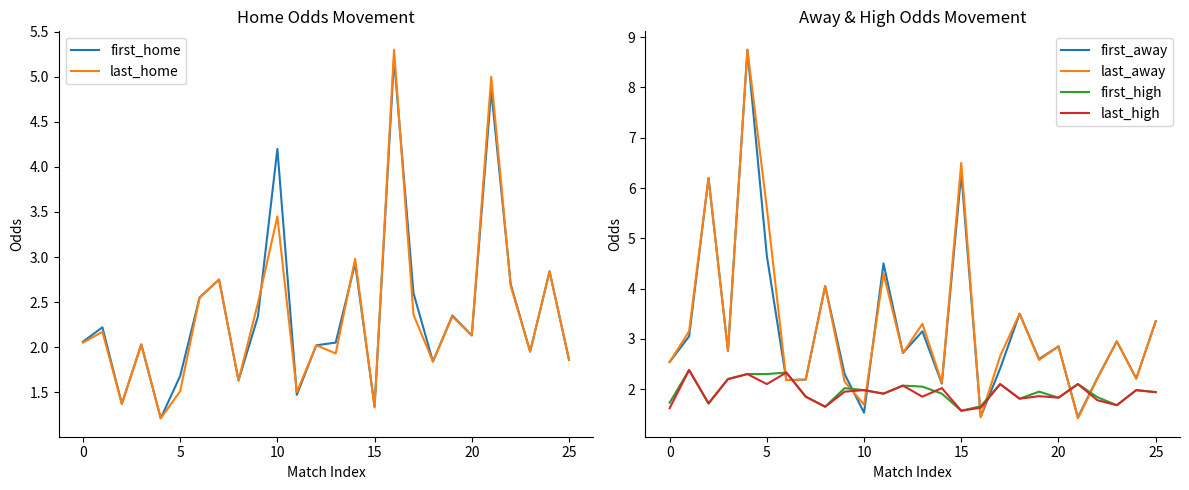

What is the lowest value of the first_high series?

1.6